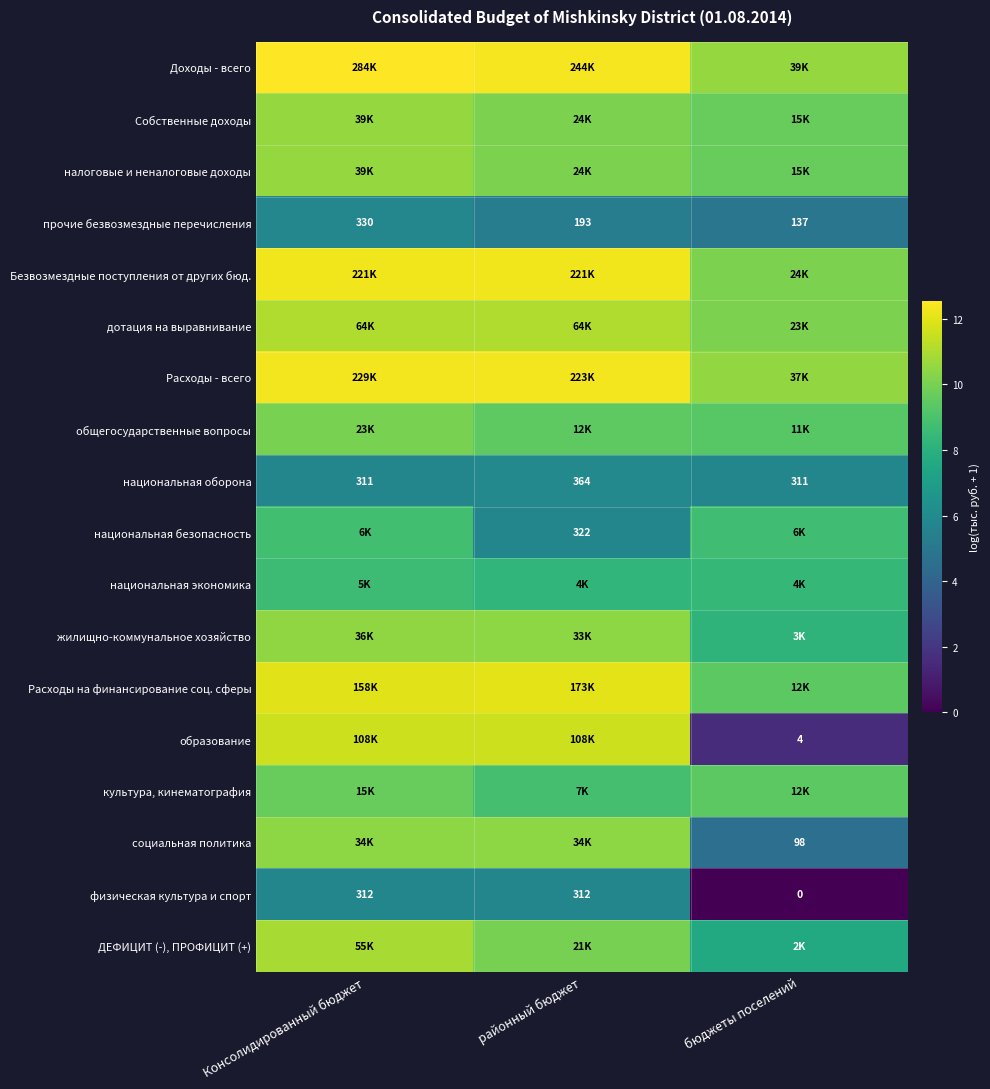

Is the value of прочие безвозмездные перечисления at бюджеты поселений greater than the value of образование at бюджеты поселений?

Yes